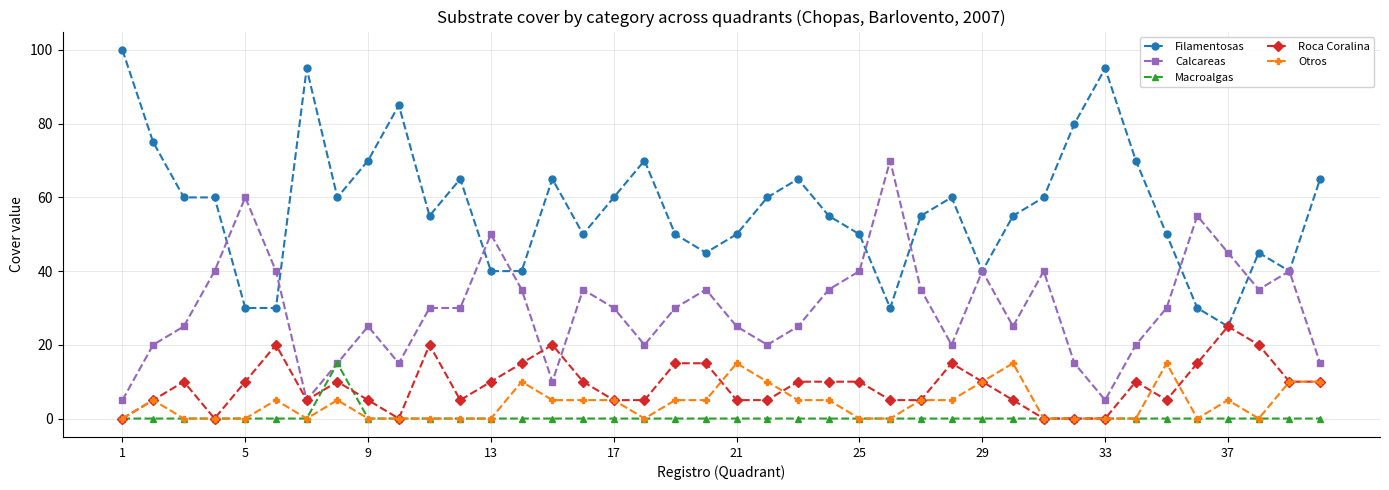

Which series has the widest spread of values?

Filamentosas